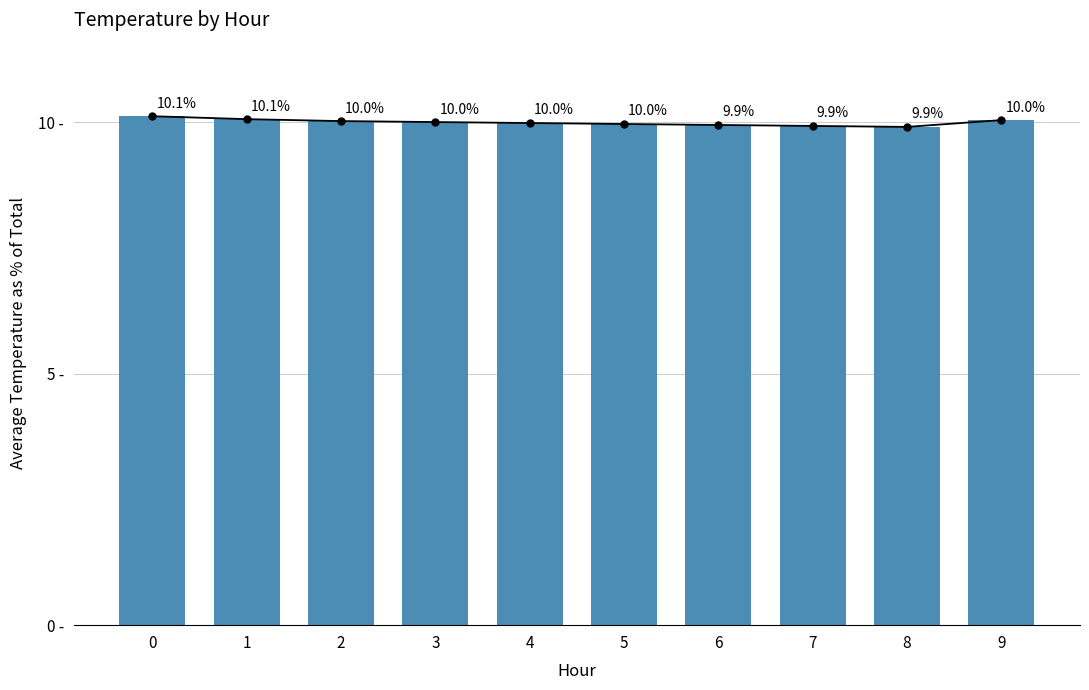

What is the difference between the values at 0 and 9?

0.1